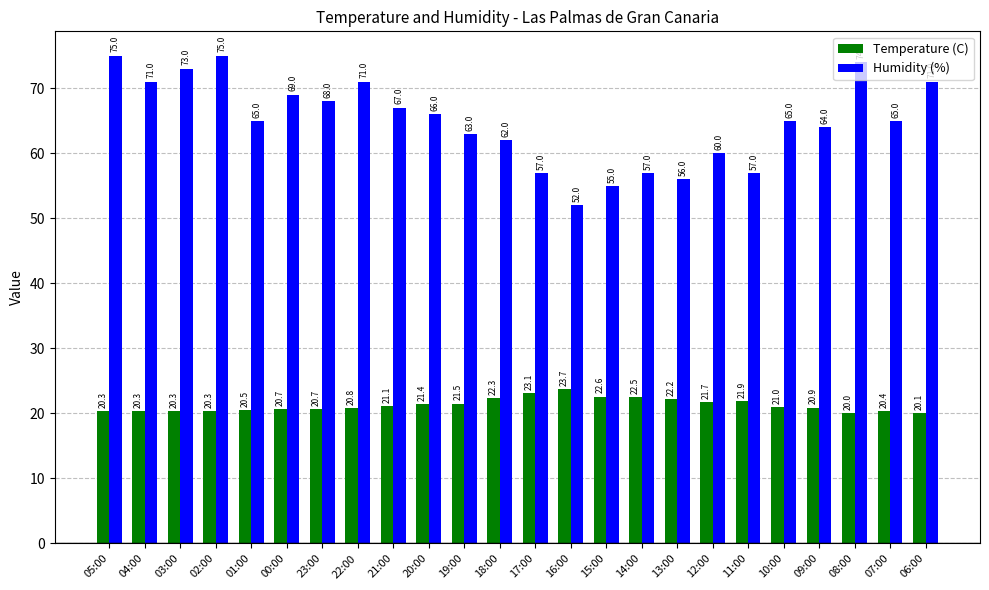

What is the sum of all Temperature (C) values?

510.3